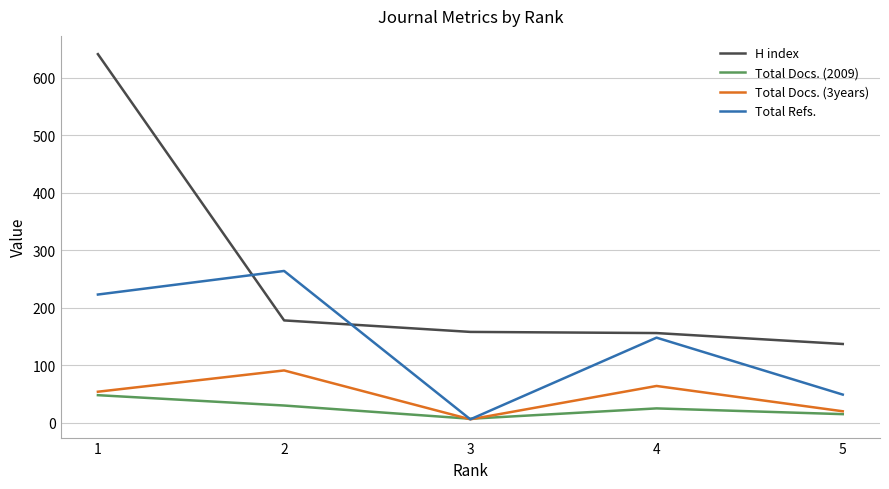

Which series has the largest total across all categories?

H index